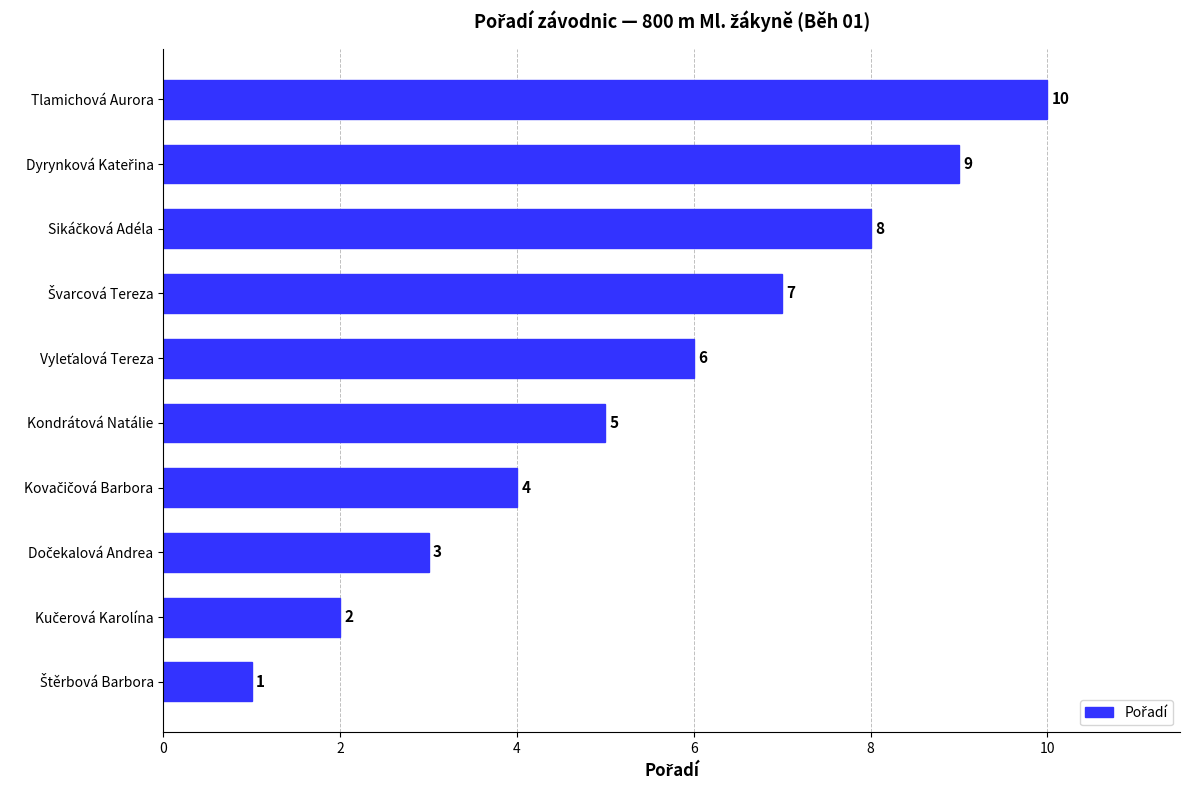

What is the sum of all values?

55